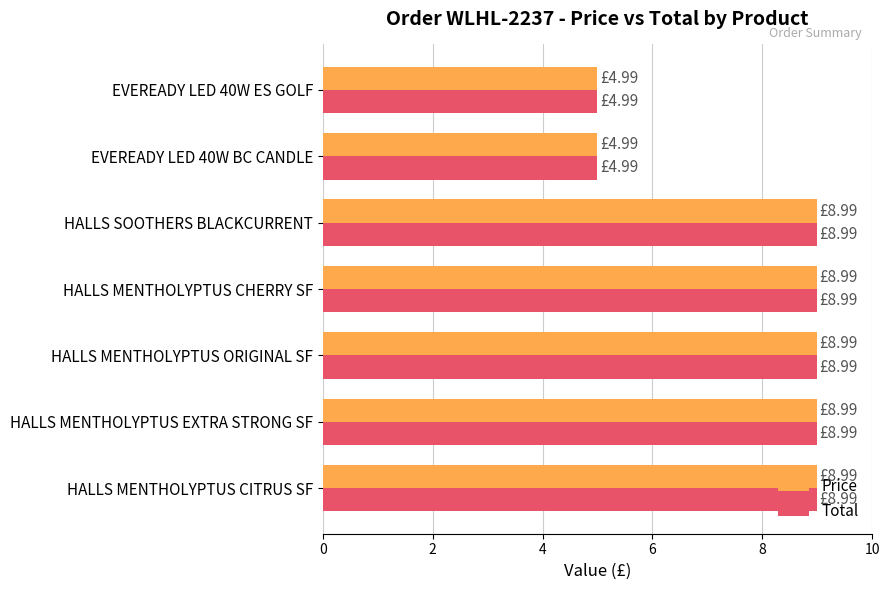

What are all the series names shown in the legend?

Price, Total